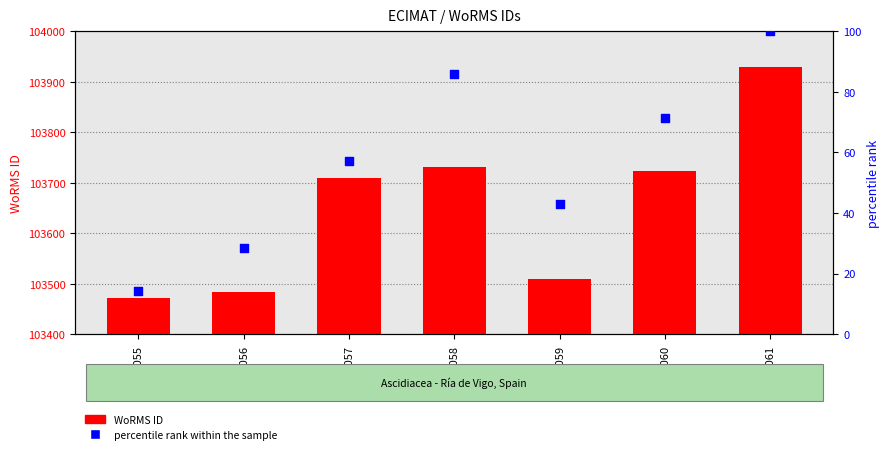

What are all the series names shown in the legend?

WoRMS ID, percentile rank within the sample